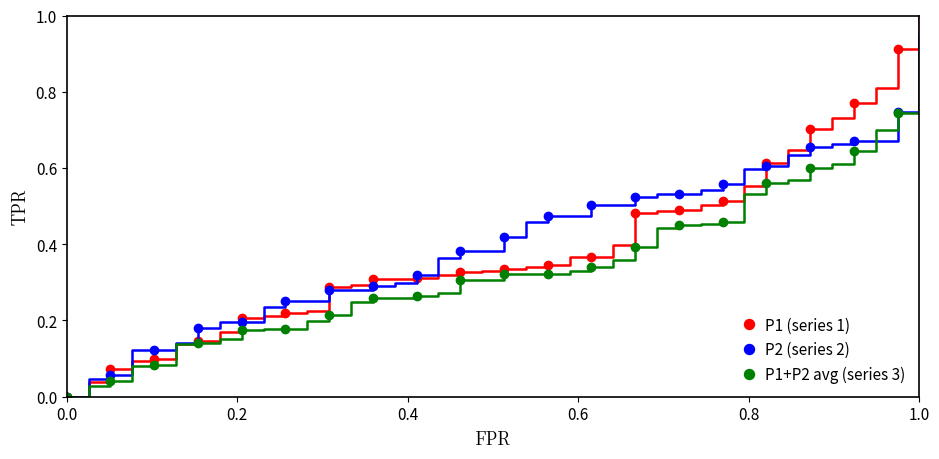

Rank the series by their maximum value, from lowest to highest.

P1+P2 avg (series 3), P2 (series 2), P1 (series 1)